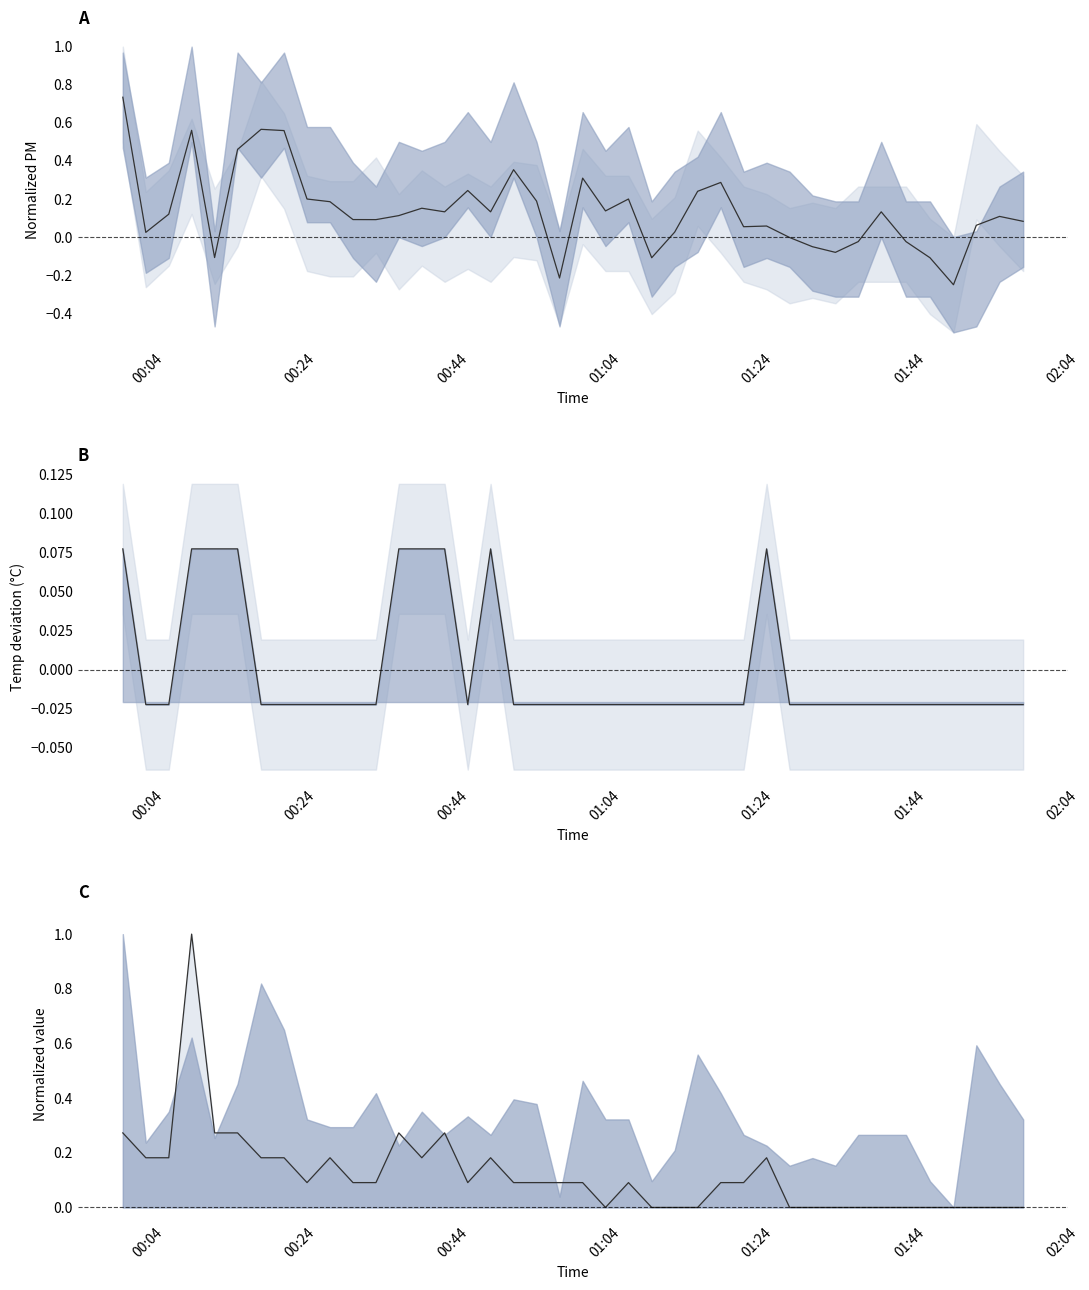

What is the smallest value displayed?

-0.2